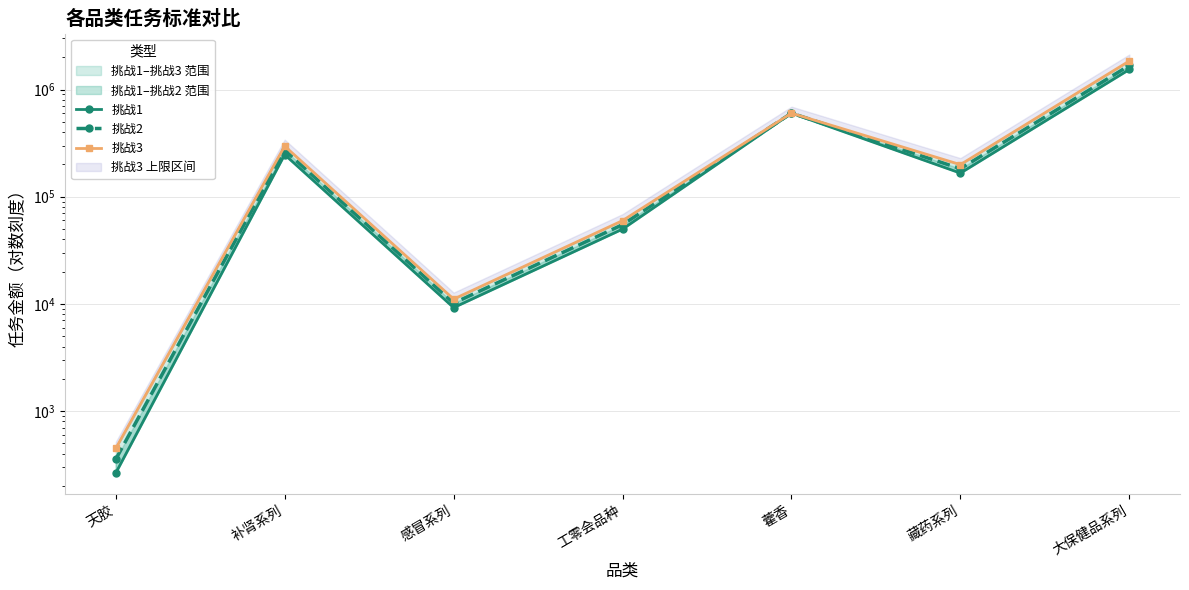

Where does the 挑战3 series first go above 199180?

补肾系列